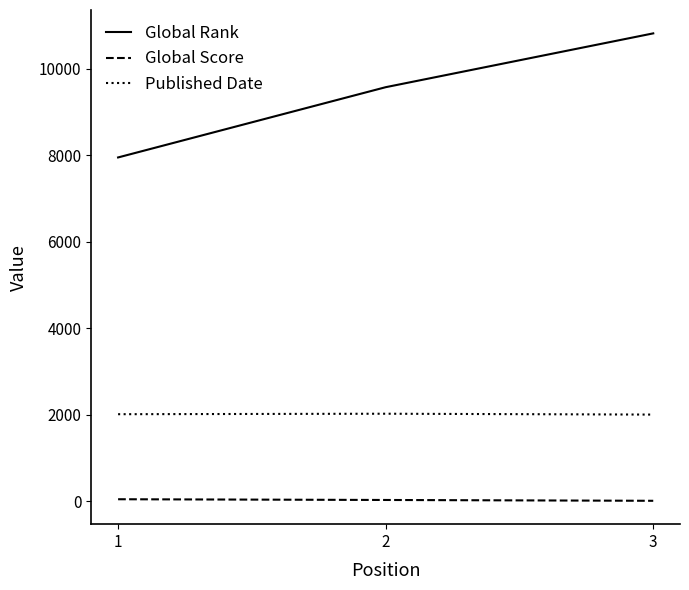

List the series in order of their overall mean, highest first.

Global Rank, Published Date, Global Score